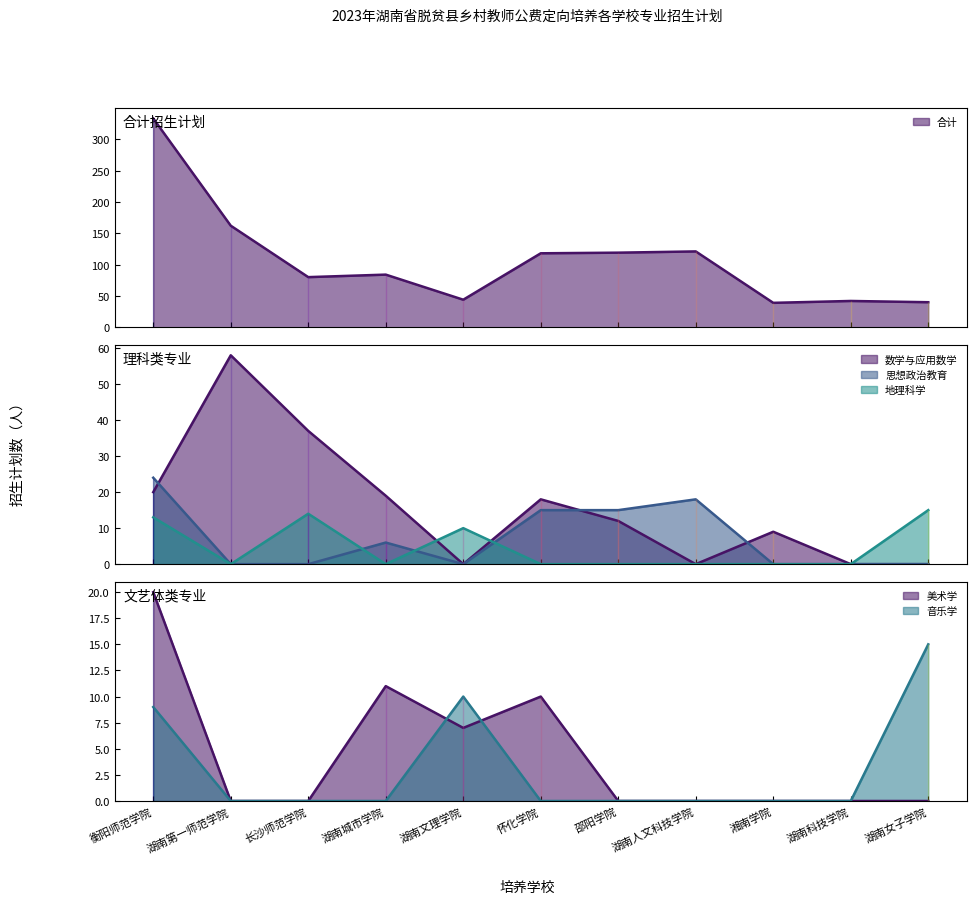

List the series in order of their peak value, highest first.

合计, 数学与应用数学, 思想政治教育, 美术学, 地理科学, 音乐学